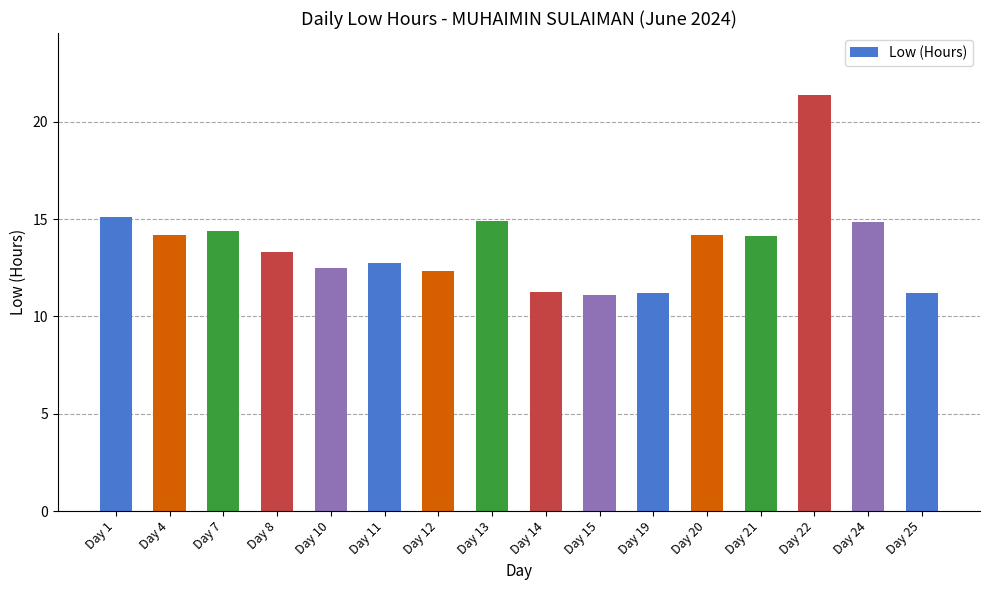

What is the difference between the maximum and minimum values?

10.2